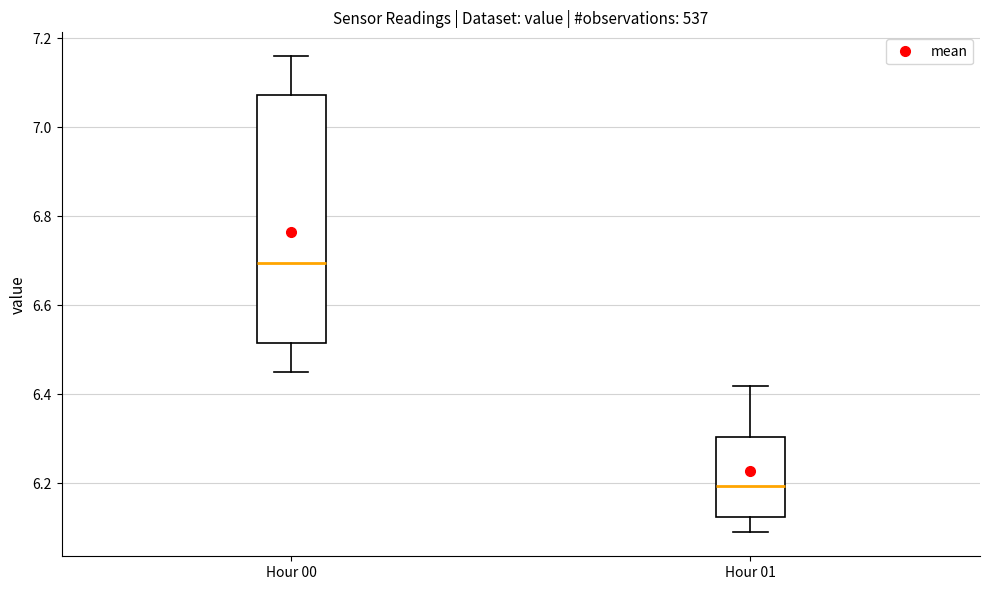

Where does the median line of the box for Hour 00 sit on the y-axis? The values are not printed on the chart, so give them approximately, as read against the axis.

6.70